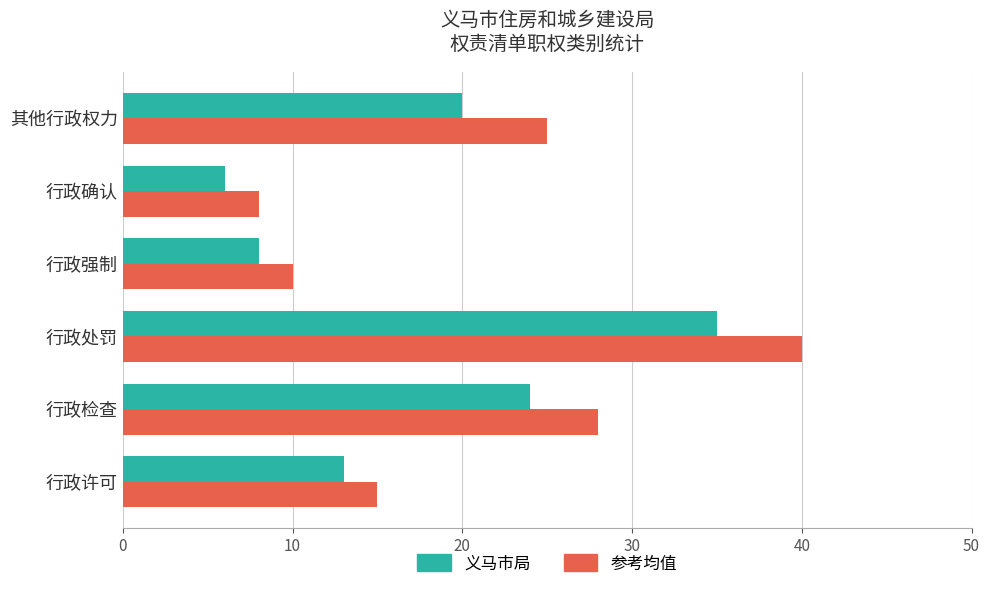

Rank the categories by 义马市局 value from lowest to highest.

行政确认, 行政强制, 行政许可, 其他行政权力, 行政检查, 行政处罚